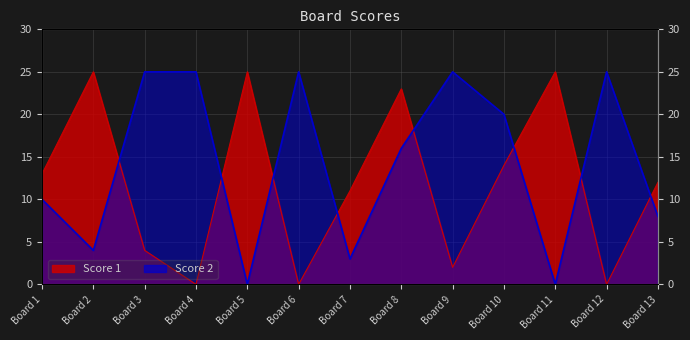

What is the total value across all series at Board 4?

25